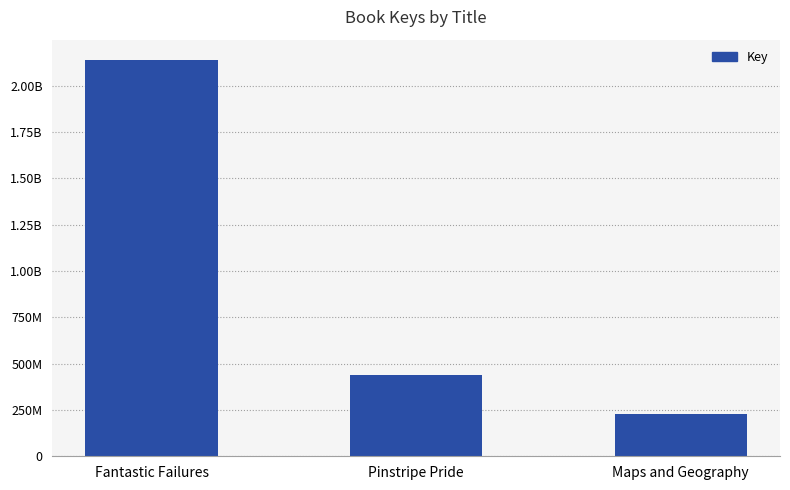

Reading left to right, what are all the values shown in this chart?

2142348018	441131901	226569055